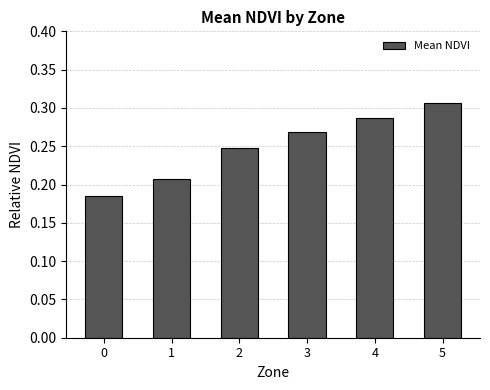

Is it true that the value at 4 is 0.1?

False